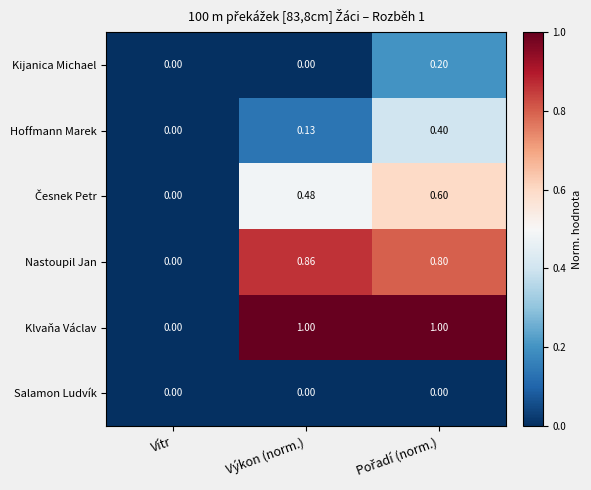

Which series has the largest total across all categories?

Klvaňa Václav